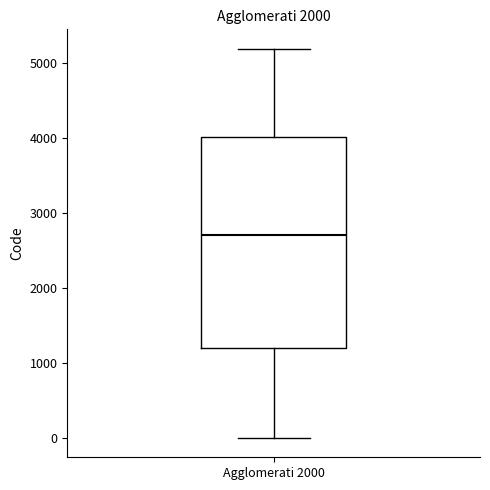

Where is the upper edge of the box for Agglomerati 2000 on the y-axis? The values are not printed on the chart, so give them approximately, as read against the axis.

4000